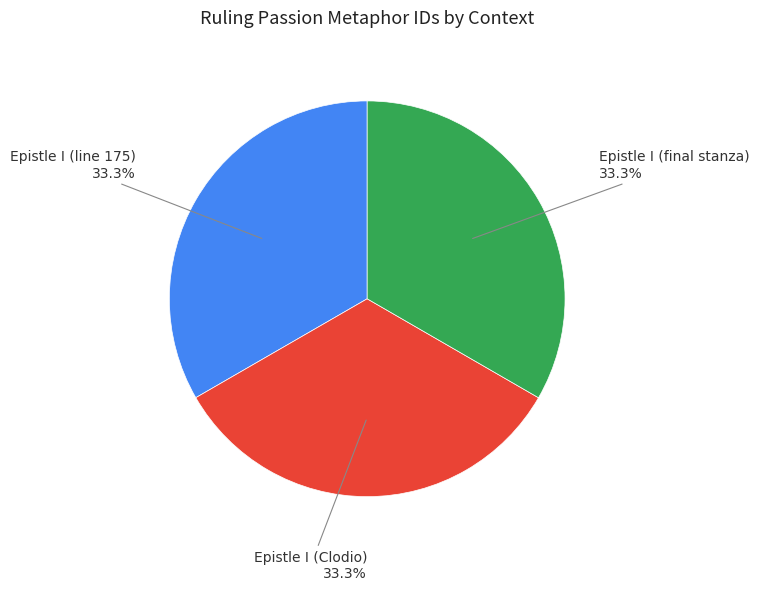

Is there a majority slice in this chart?

No